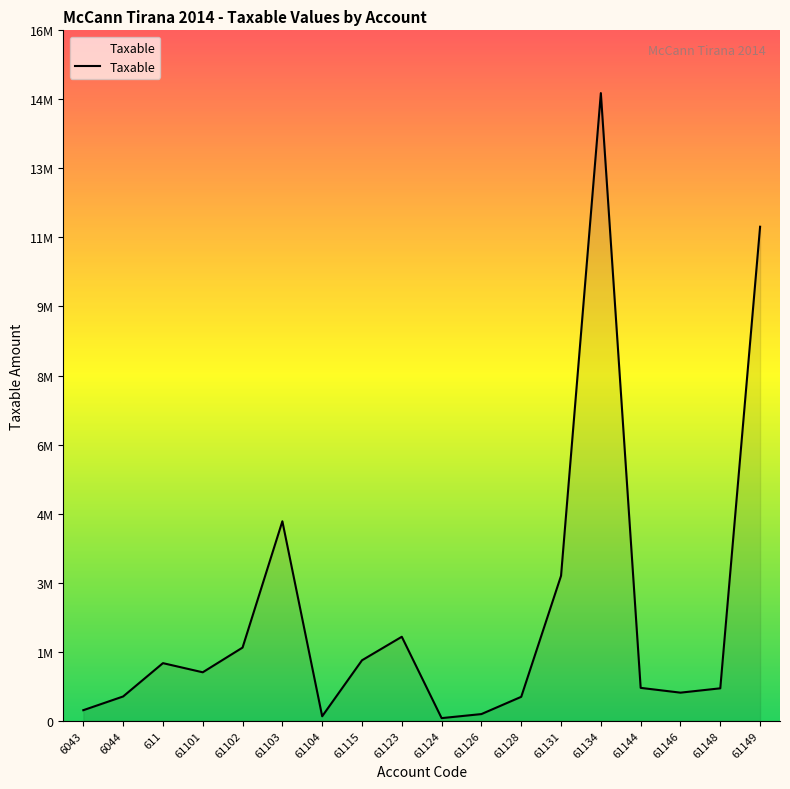

True or false: the data has more than 2 interior local peaks.

True